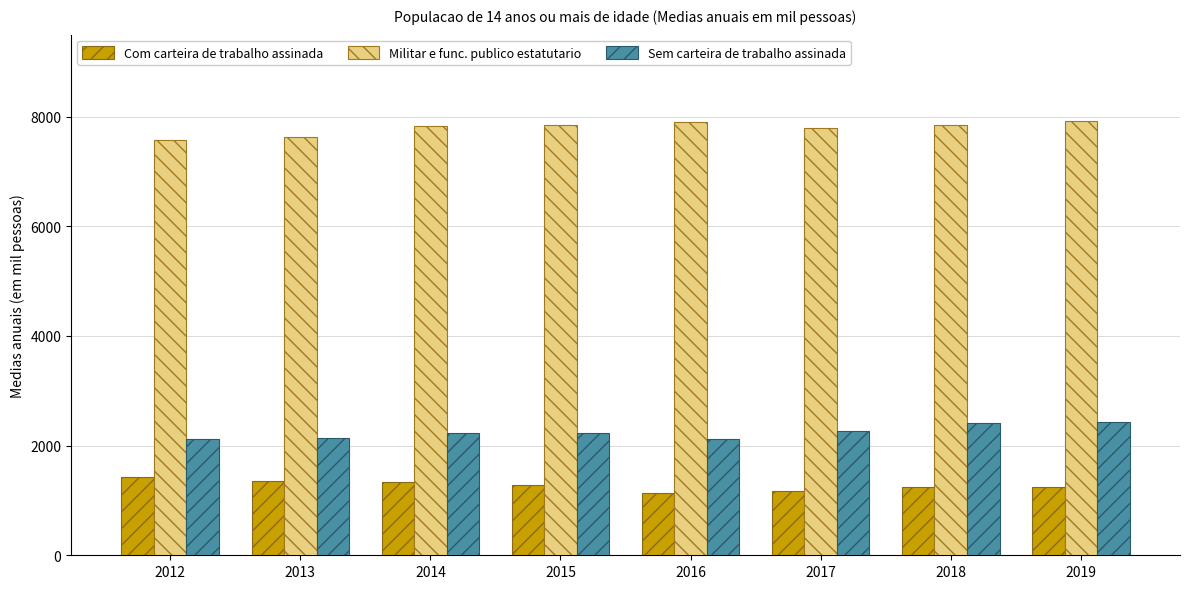

Which series has the largest total across all categories?

Militar e func. publico estatutario